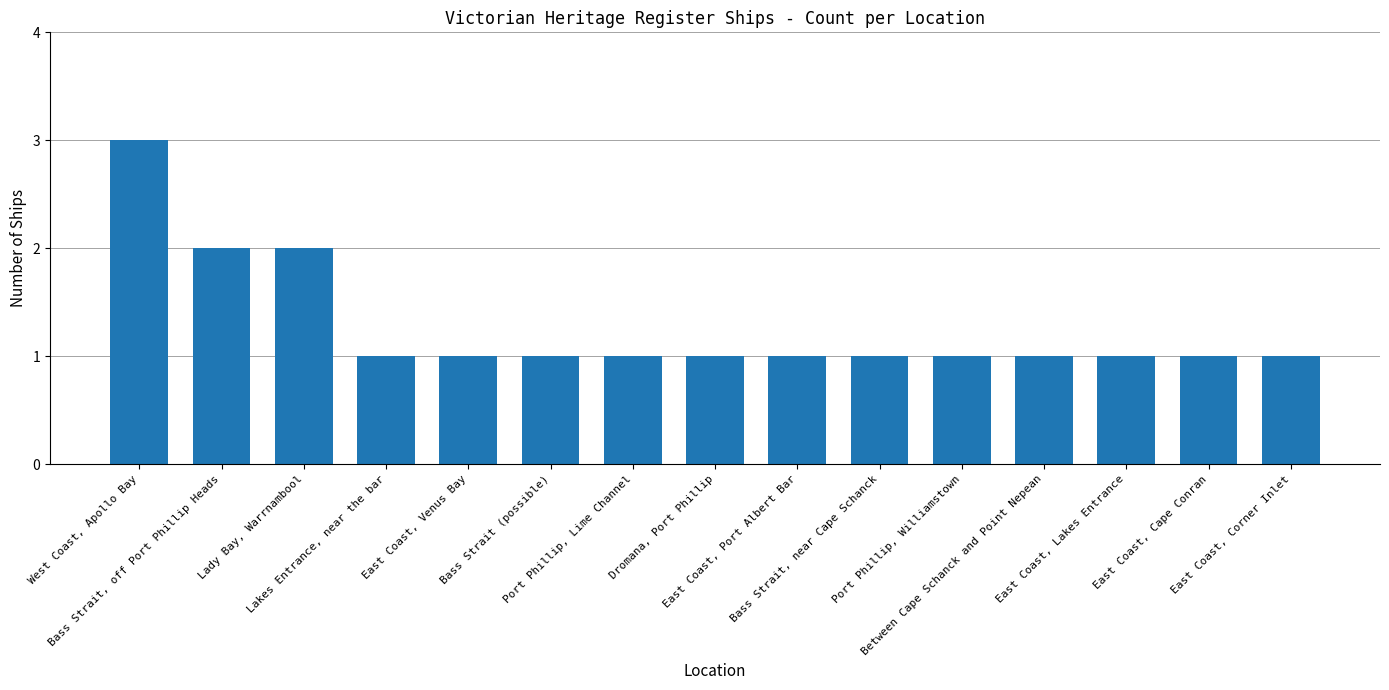

Which label corresponds to the largest value in the chart?

West Coast, Apollo Bay